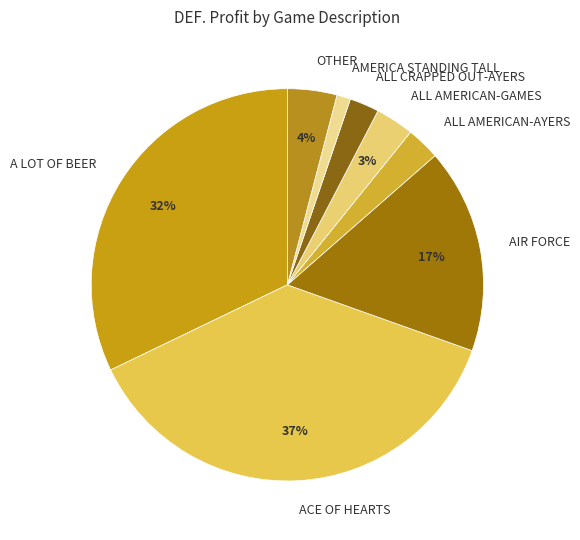

Is the sum of ALL AMERICAN-GAMES and ACE OF HEARTS greater than half?

No